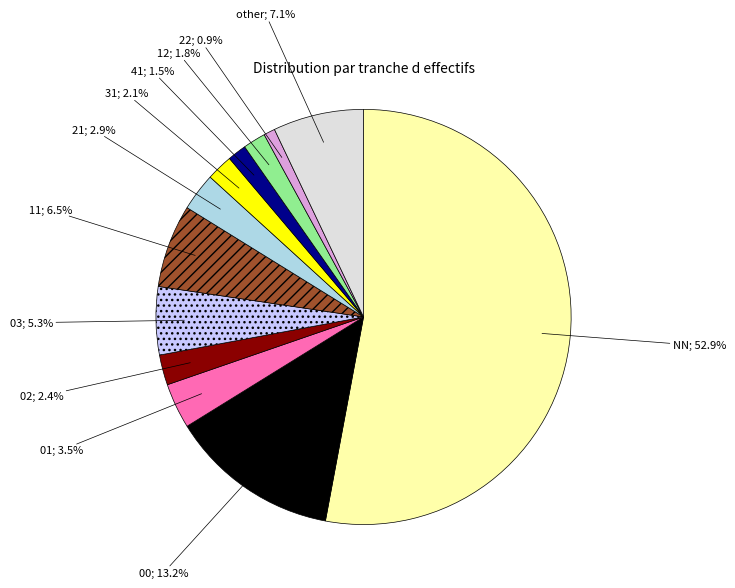

Does any single category account for the majority?

Yes